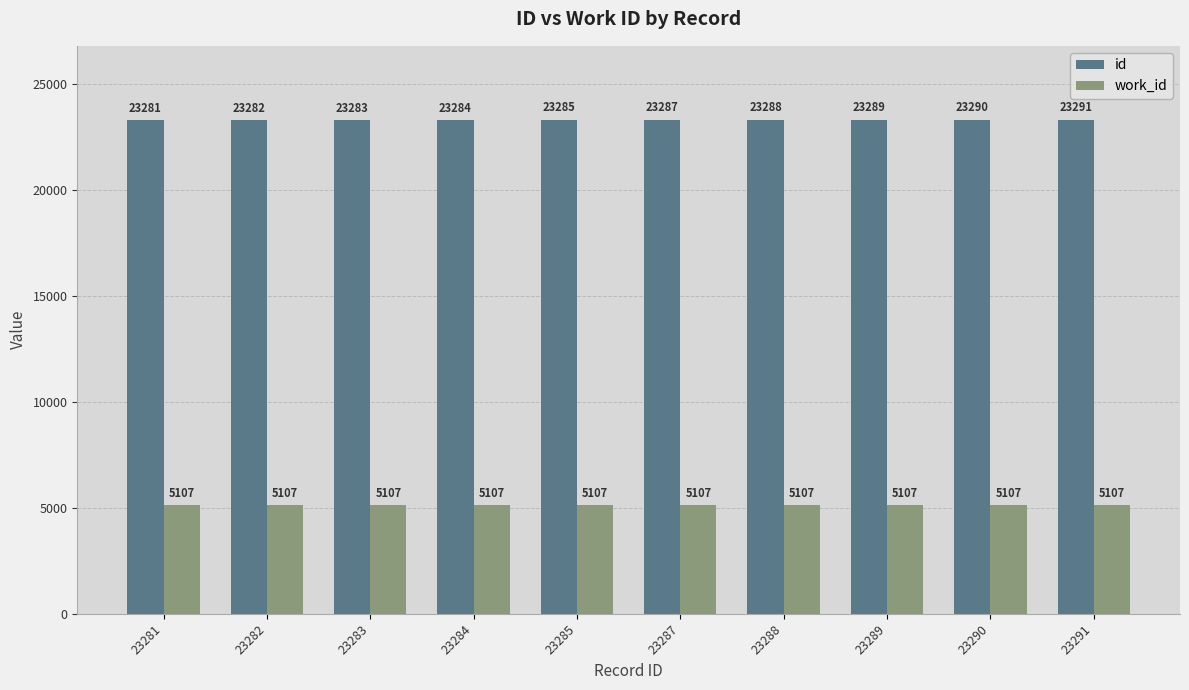

What is the difference between the maximum and minimum values in the id series?

10